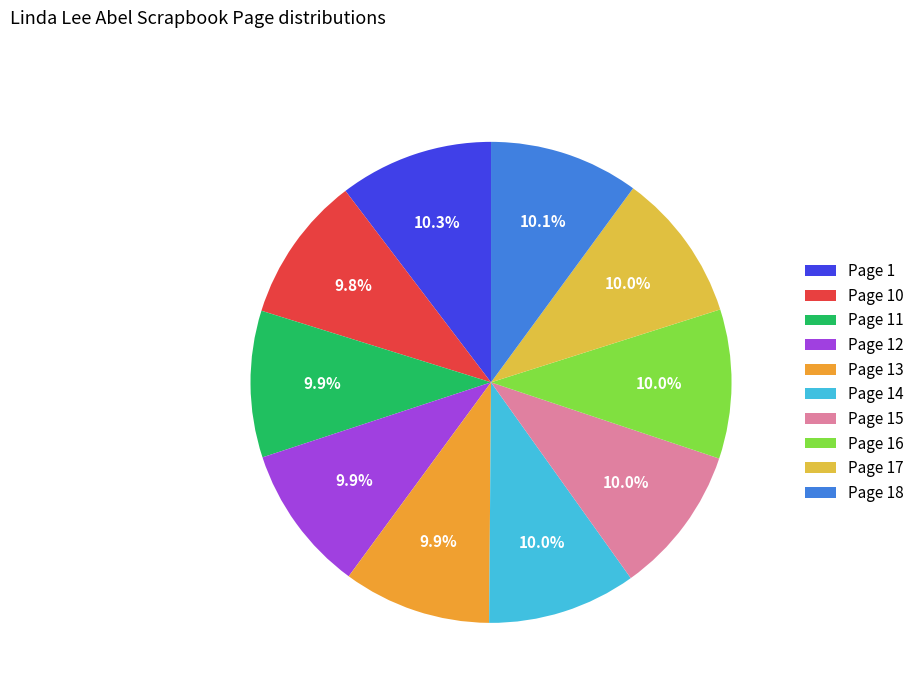

Rank the categories by value from lowest to highest.

Page 10, Page 11, Page 12, Page 13, Page 14, Page 15, Page 16, Page 17, Page 18, Page 1